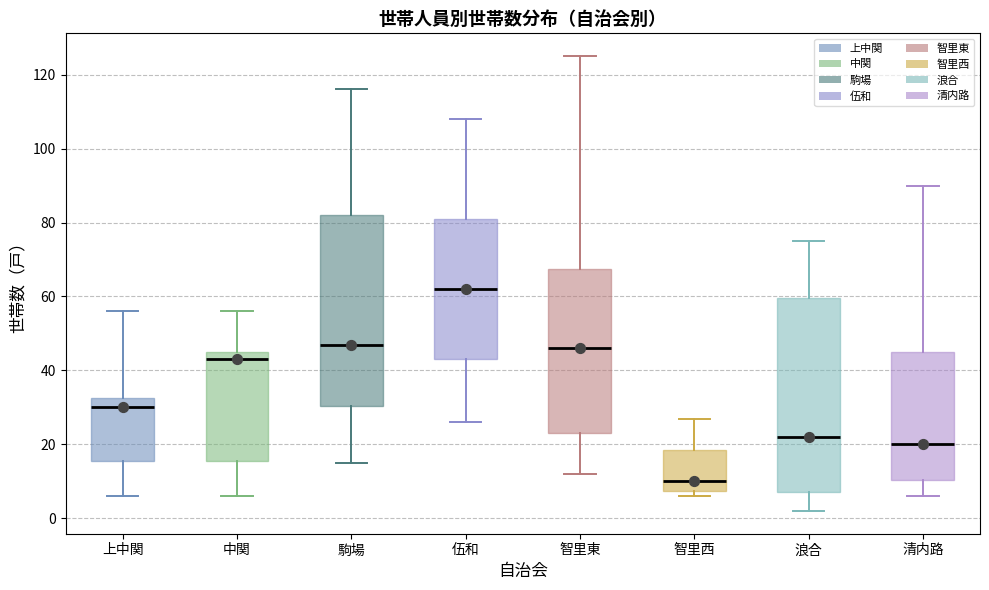

Reading left to right, transcribe this box plot: for each box, give where its median line is, the range the box spans, and where its two whiskers end, as read against the y-axis. The values are not printed on the chart, so give them approximately, as read against the axis.

上中関: median 30, box 16 to 32, whiskers 6 to 56
中関: median 44, box 16 to 46, whiskers 6 to 56
駒場: median 48, box 30 to 82, whiskers 16 to 116
伍和: median 62, box 44 to 82, whiskers 26 to 108
智里東: median 46, box 24 to 68, whiskers 12 to 126
智里西: median 10, box 8 to 18, whiskers 6 to 28
浪合: median 22, box 8 to 60, whiskers 2 to 76
清内路: median 20, box 10 to 46, whiskers 6 to 90